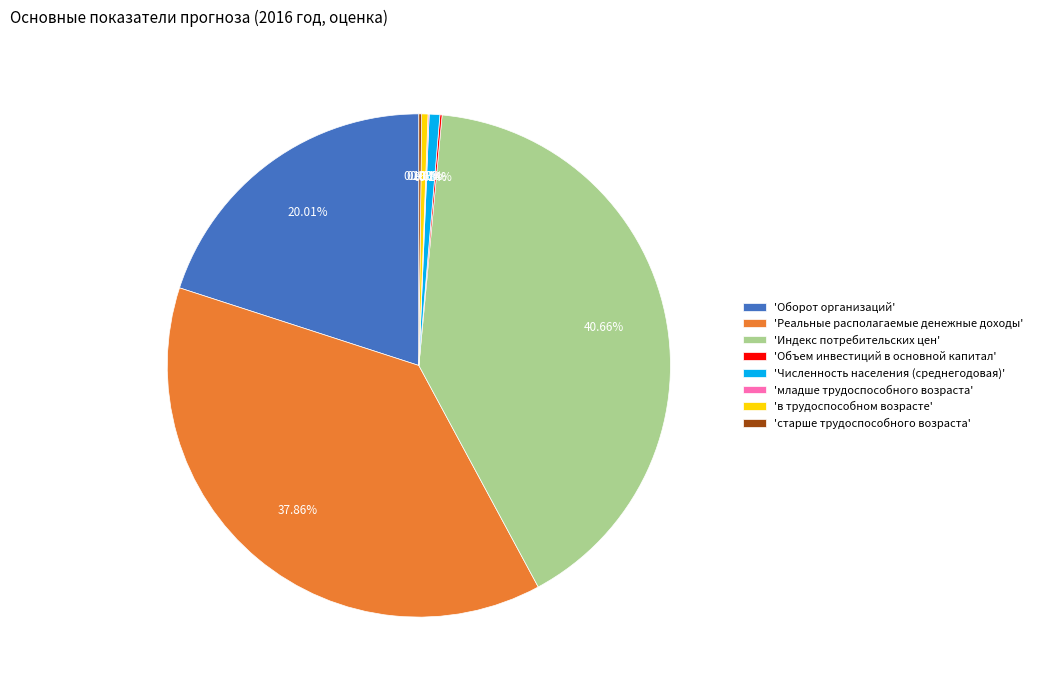

Is 'Реальные располагаемые денежные доходы' the majority of the pie?

No